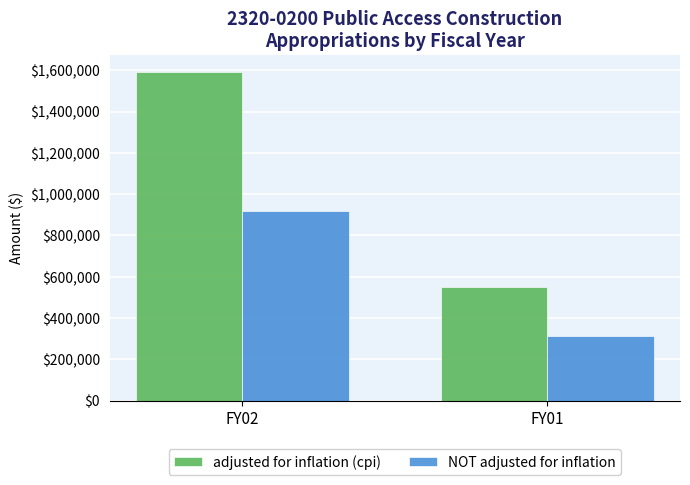

Between FY02 and FY01, which series saw the biggest shift?

adjusted for inflation (cpi)